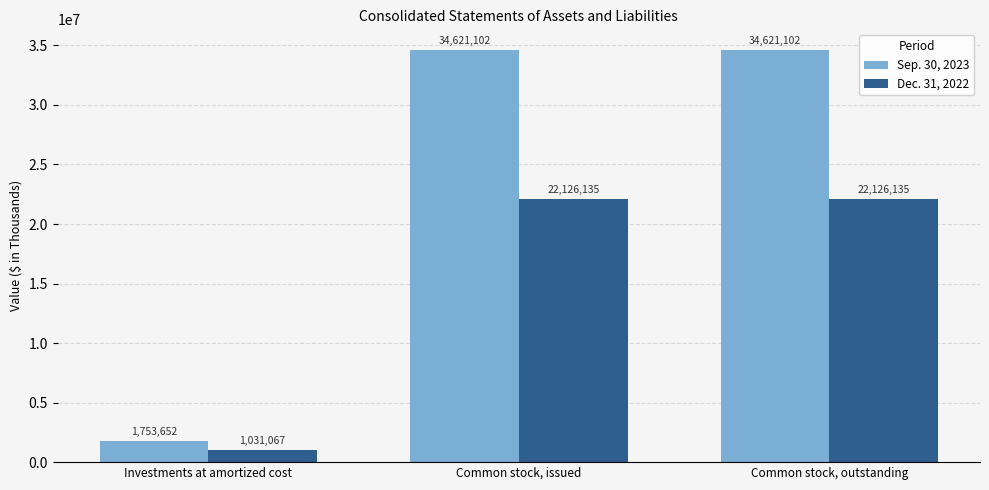

At how many categories does at least one series exceed 5728427?

2